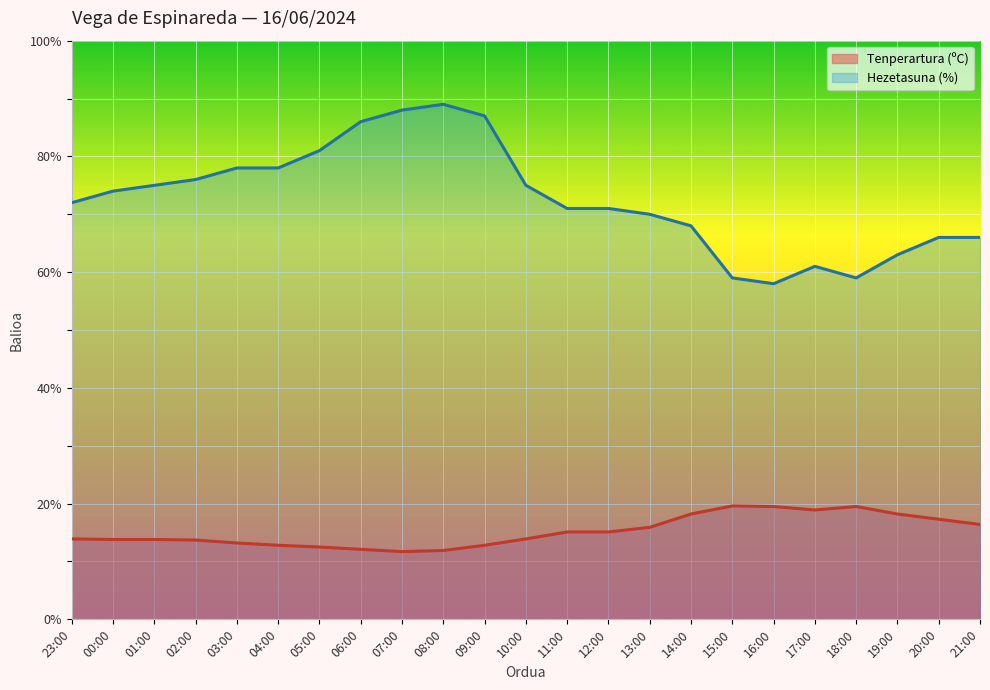

Reading left to right, extract all data points from this chart.

Tenperartura (ºC): 13.9	13.8	13.8	13.7	13.2	12.8	12.5	12.1	11.7	11.9	12.8	13.9	15.1	15.1	15.9	18.2	19.6	19.5	18.9	19.5	18.2	17.3	16.4
Hezetasuna (%): 72.0	74.0	75.0	76.0	78.0	78.0	81.0	86.0	88.0	89.0	87.0	75.0	71.0	71.0	70.0	68.0	59.0	58.0	61.0	59.0	63.0	66.0	66.0